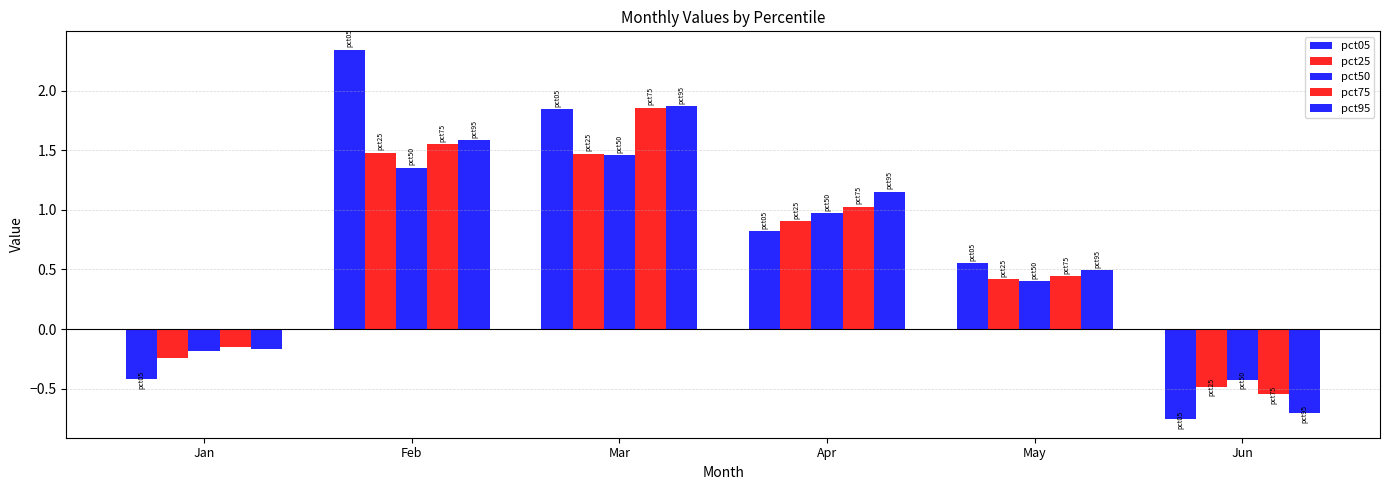

The pct05 series shows 2.3 at Feb. True or false?

True